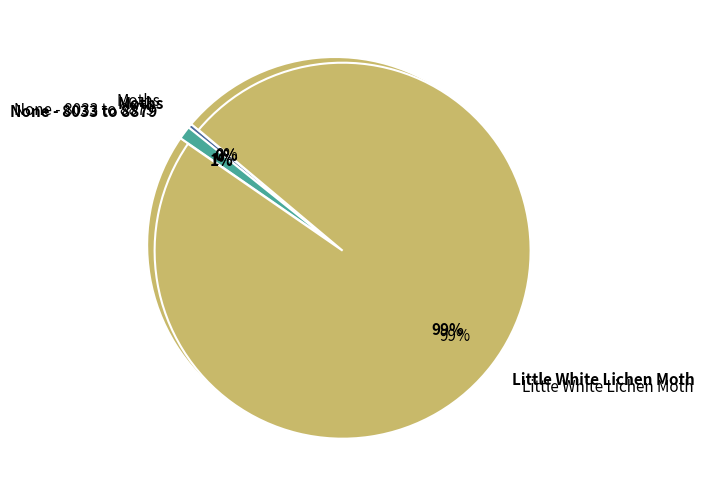

How many slices are in this pie chart?

3